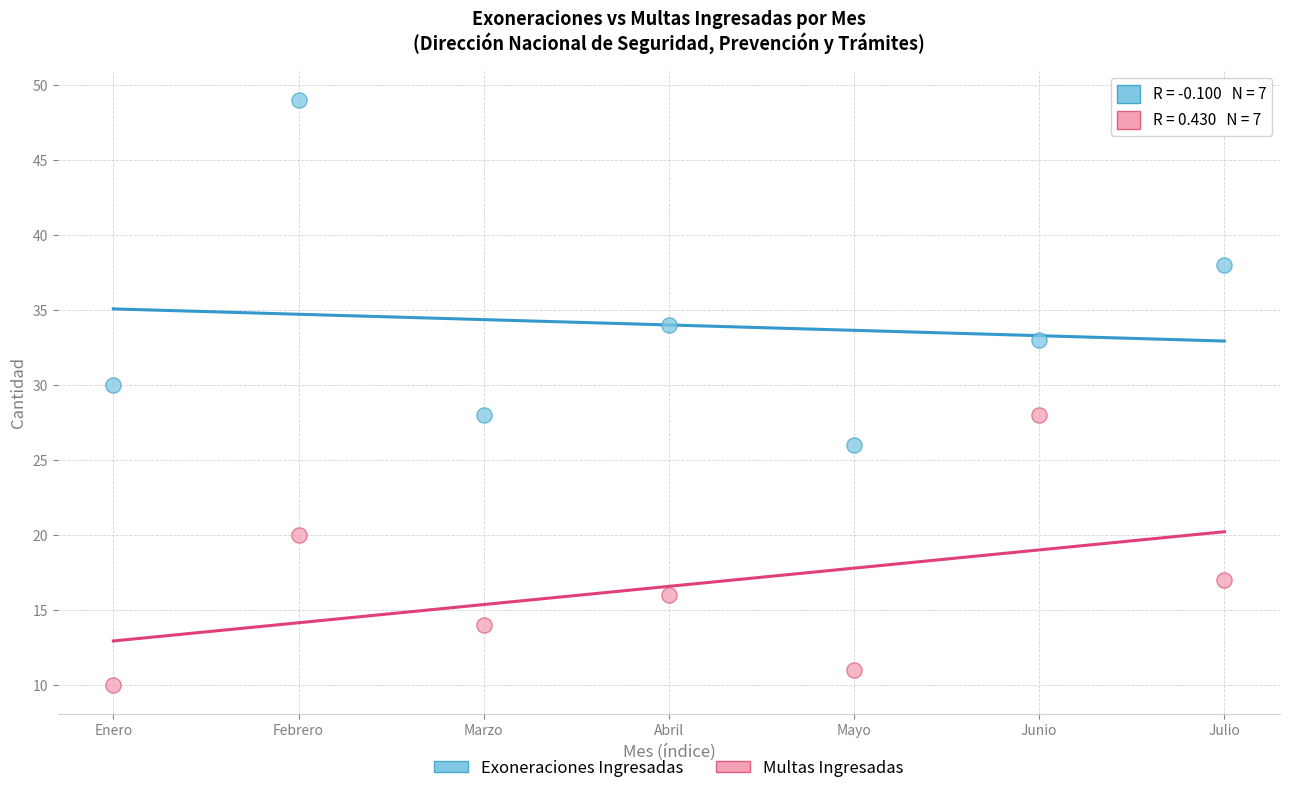

Which series contains the lowest Y value?

Multas Ingresadas